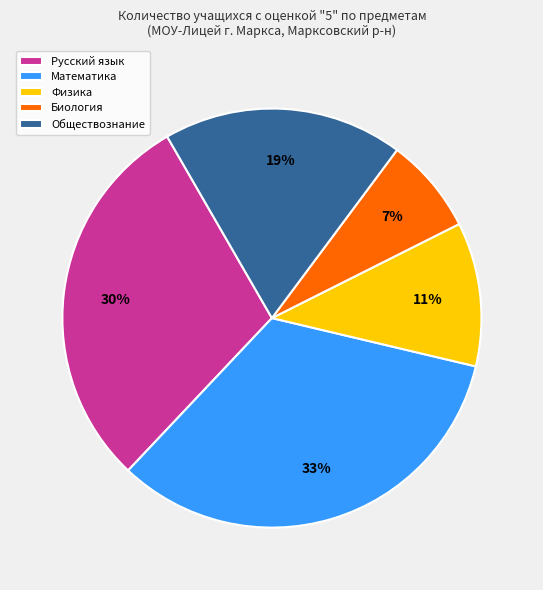

What is the largest slice in the pie chart?

Математика